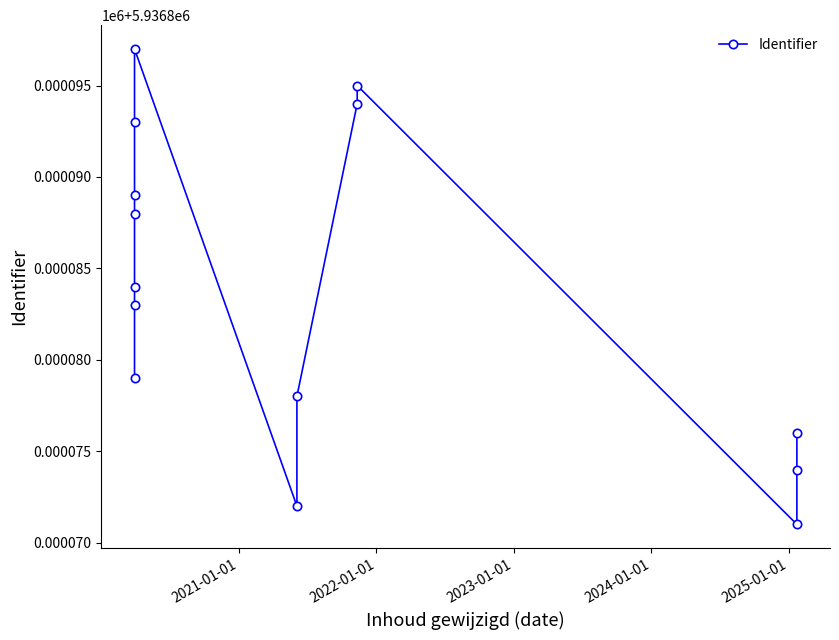

What is the average value?

5936884